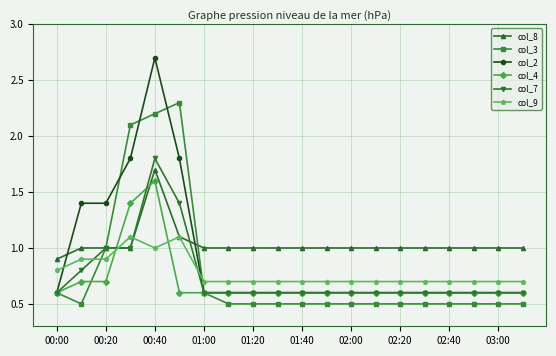

What is the value of the col_3 point at the 1st from the left?

0.6